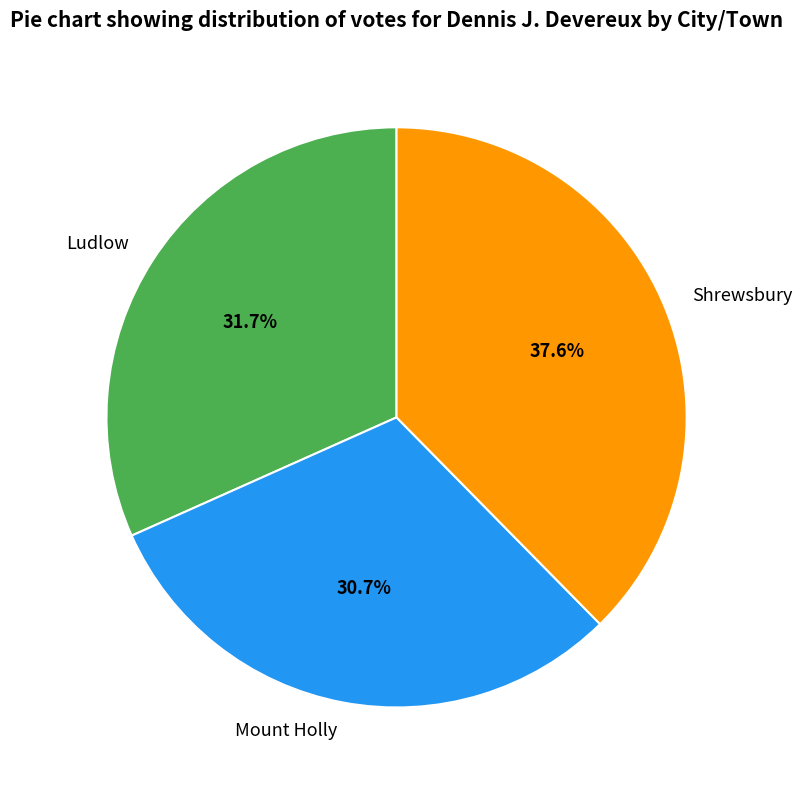

Does Shrewsbury represent more than half of the total?

No